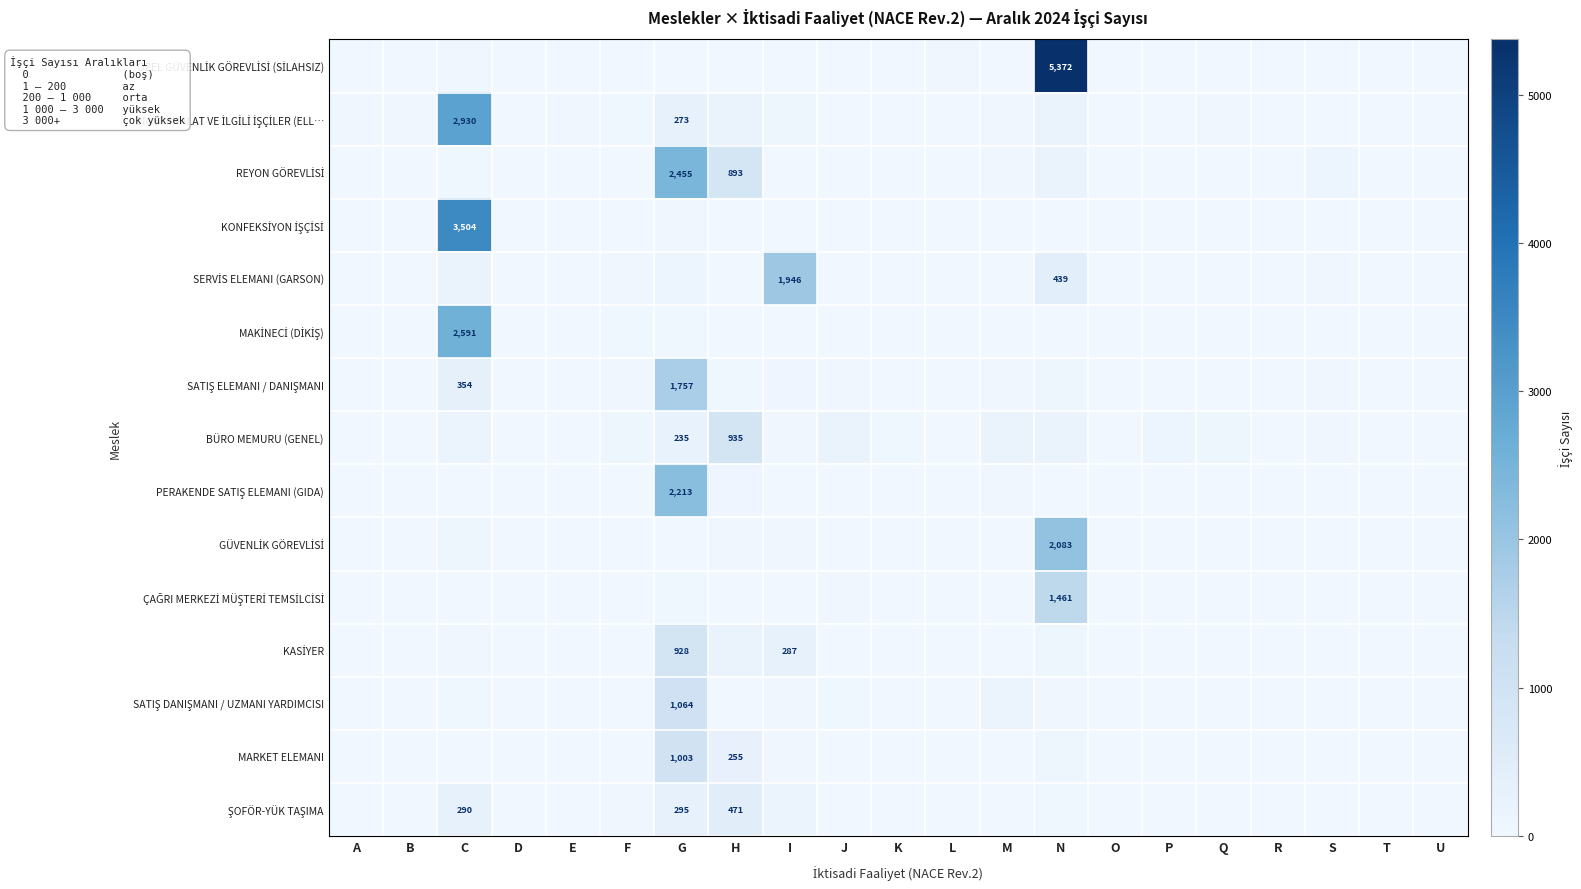

What is the sum of the SERVİS ELEMANI (GARSON) values at C and E?

186